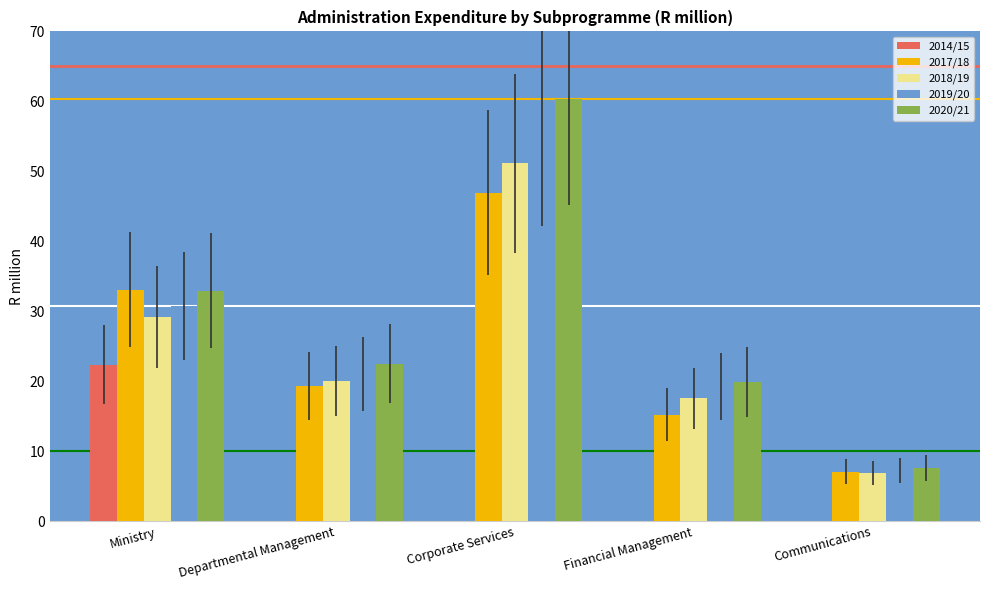

Count the number of categories in the chart.

5